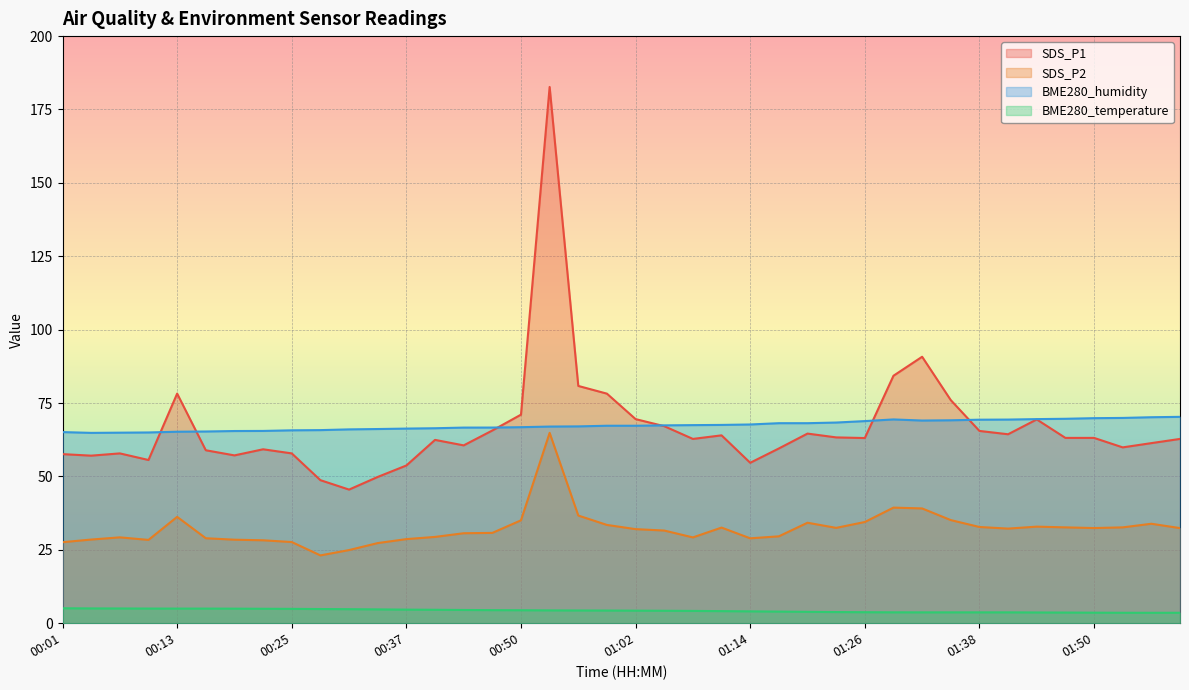

Reading left to right, transcribe all the data shown in this chart.

SDS_P1: 00:01=57.6	00:04=57.1	00:07=57.9	00:10=55.6	00:13=78.2	00:16=58.9	00:19=57.2	00:22=59.2	00:25=57.9	00:28=48.7	00:31=45.5	00:34=49.8	00:37=53.7	00:40=62.5	00:44=60.6	00:47=65.7	00:50=71.0	00:53=182.7	00:56=80.8	00:59=78.2	01:02=69.5	01:05=67.1	01:08=62.8	01:11=64.0	01:14=54.6	01:17=59.5	01:20=64.6	01:23=63.3	01:26=63.1	01:29=84.3	01:32=90.8	01:35=76.0	01:38=65.5	01:41=64.4	01:44=69.4	01:47=63.1	01:50=63.1	01:53=59.9	01:56=61.4	01:59=62.8
SDS_P2: 00:01=27.6	00:04=28.5	00:07=29.2	00:10=28.4	00:13=36.2	00:16=28.9	00:19=28.4	00:22=28.2	00:25=27.6	00:28=23.1	00:31=24.9	00:34=27.3	00:37=28.6	00:40=29.4	00:44=30.6	00:47=30.8	00:50=35.0	00:53=64.8	00:56=36.7	00:59=33.5	01:02=32.0	01:05=31.6	01:08=29.2	01:11=32.6	01:14=28.9	01:17=29.6	01:20=34.2	01:23=32.5	01:26=34.5	01:29=39.4	01:32=39.1	01:35=35.1	01:38=32.8	01:41=32.2	01:44=32.9	01:47=32.6	01:50=32.4	01:53=32.6	01:56=33.9	01:59=32.4
BME280_humidity: 00:01=65.1	00:04=64.8	00:07=64.9	00:10=65.0	00:13=65.2	00:16=65.3	00:19=65.5	00:22=65.5	00:25=65.7	00:28=65.8	00:31=66.0	00:34=66.2	00:37=66.3	00:40=66.4	00:44=66.6	00:47=66.7	00:50=66.8	00:53=67.0	00:56=67.0	00:59=67.3	01:02=67.3	01:05=67.4	01:08=67.5	01:11=67.5	01:14=67.7	01:17=68.1	01:20=68.1	01:23=68.4	01:26=68.8	01:29=69.4	01:32=69.0	01:35=69.1	01:38=69.3	01:41=69.4	01:44=69.5	01:47=69.6	01:50=69.8	01:53=69.9	01:56=70.2	01:59=70.3
BME280_temperature: 00:01=5.1	00:04=5.0	00:07=5.0	00:10=5.0	00:13=5.0	00:16=5.0	00:19=5.0	00:22=4.9	00:25=4.9	00:28=4.8	00:31=4.8	00:34=4.7	00:37=4.6	00:40=4.6	00:44=4.5	00:47=4.5	00:50=4.4	00:53=4.4	00:56=4.3	00:59=4.3	01:02=4.3	01:05=4.2	01:08=4.2	01:11=4.1	01:14=4.0	01:17=4.0	01:20=3.9	01:23=3.8	01:26=3.8	01:29=3.7	01:32=3.7	01:35=3.7	01:38=3.7	01:41=3.7	01:44=3.7	01:47=3.6	01:50=3.6	01:53=3.6	01:56=3.5	01:59=3.6